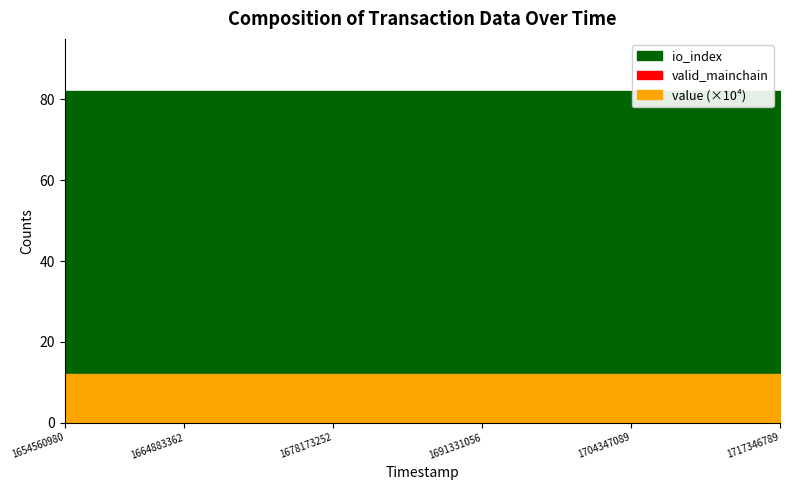

What are all the series names shown in the legend?

value, io_index, valid_mainchain